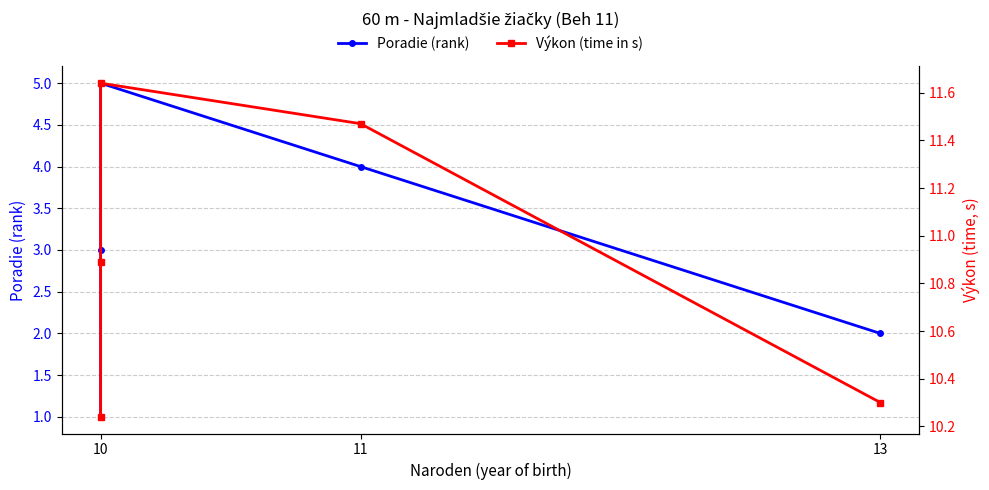

Rank the series by their maximum value, from highest to lowest.

Výkon (time in s), Poradie (rank)